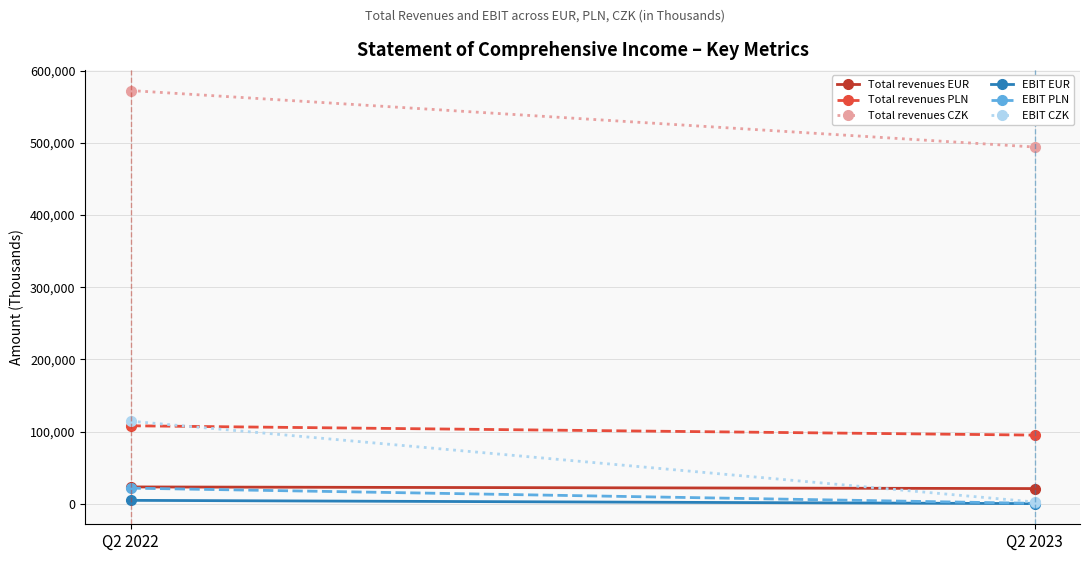

Between Q2 2022 and Q2 2023, which is larger?

Q2 2022